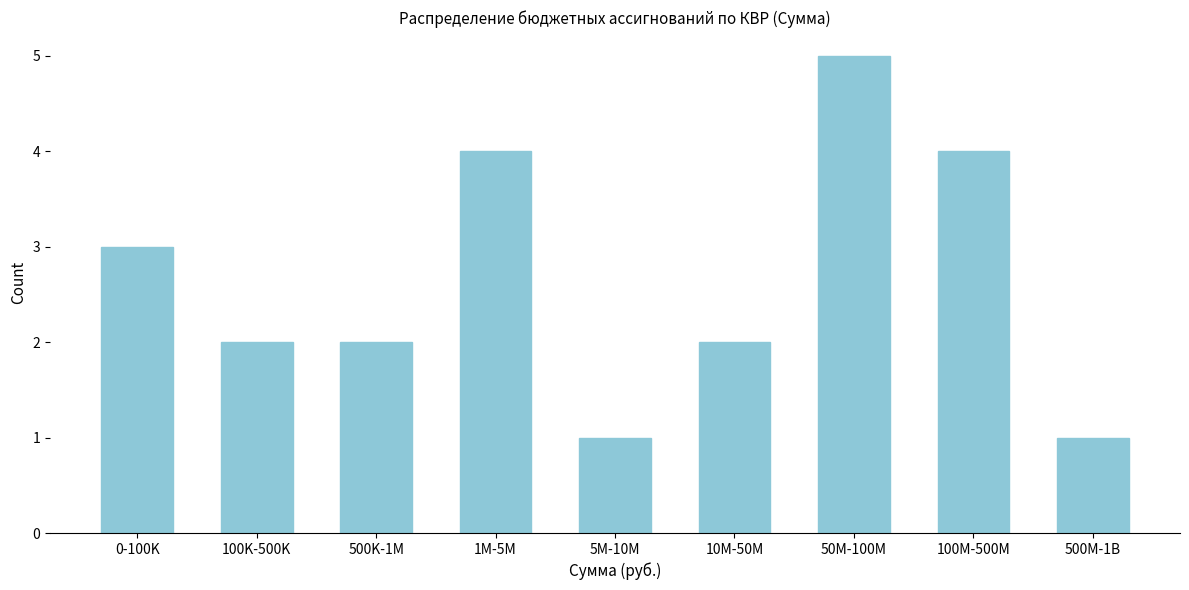

Reading left to right, transcribe all the data shown in this chart.

3	2	2	4	1	2	5	4	1